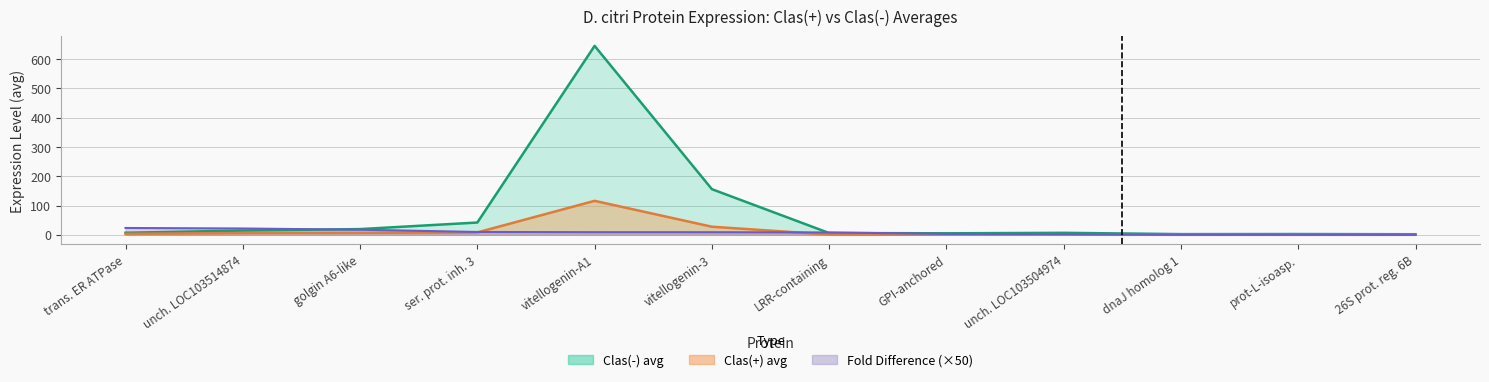

Is it true that Clas(+) avg equals 0.0 at dnaJ homolog 1?

True